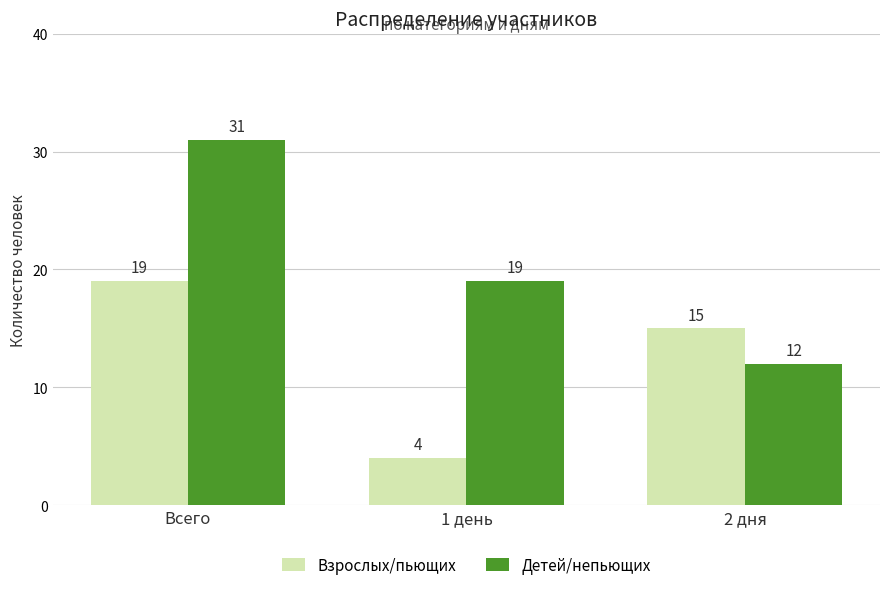

What value does the Детей/непьющих series have at 1 день?

19